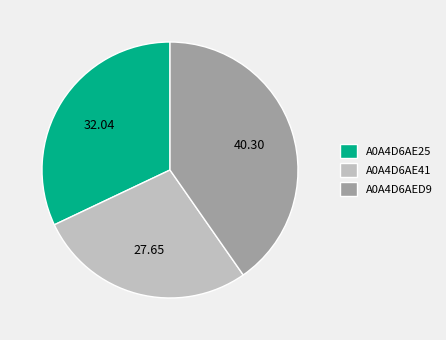

Does A0A4D6AE25 account for over 50% of the chart?

No